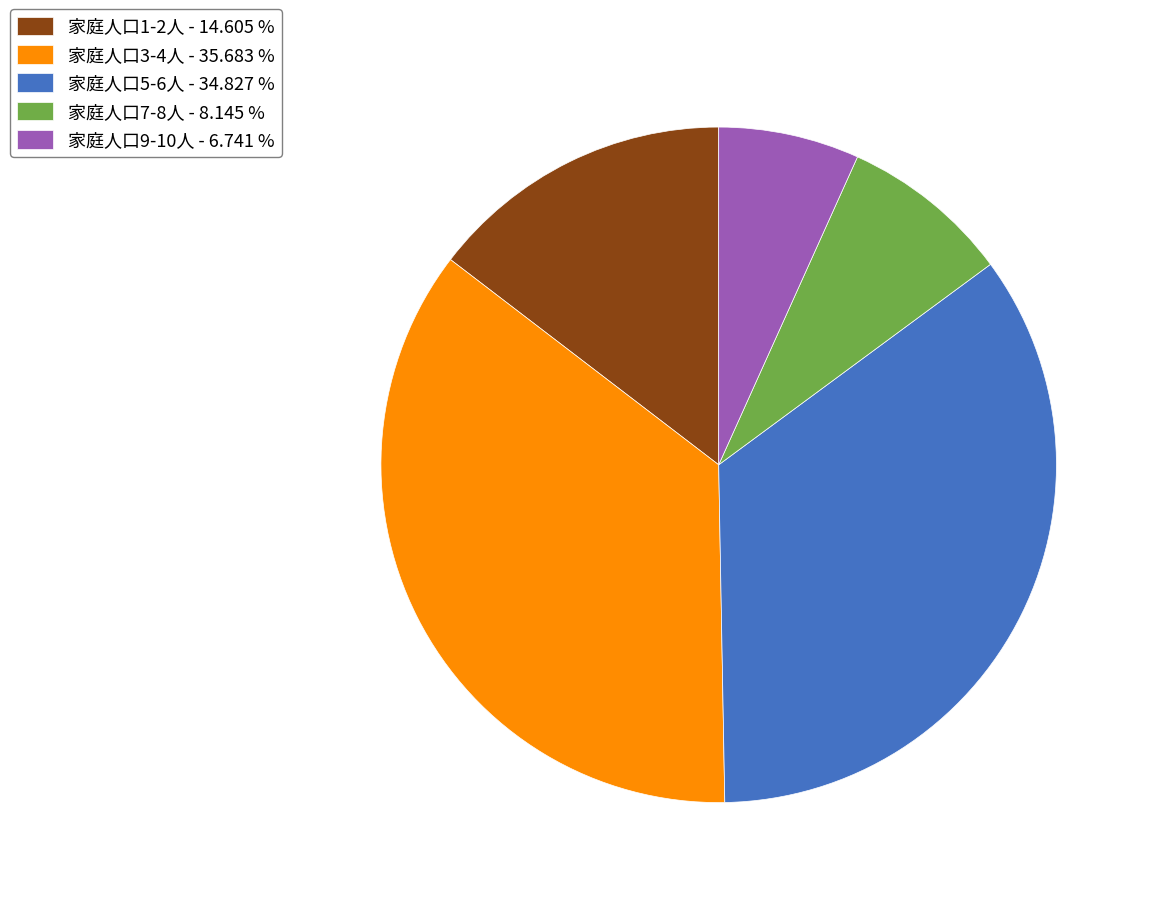

Is there any slice that represents more than half of the pie?

No